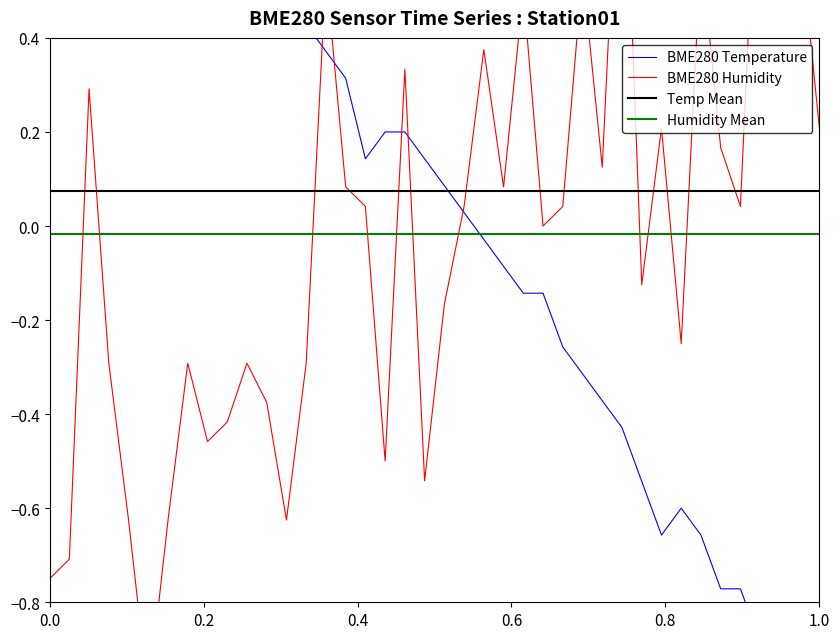

True or false: Humidity Mean and Temp Mean cross at least once.

False